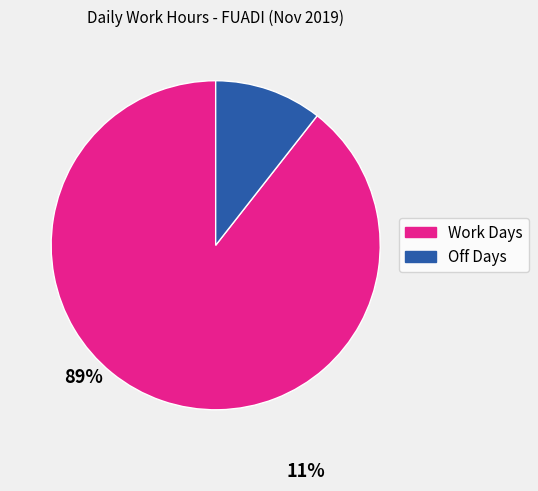

The Work Days slice represents 89% of the pie. True or false?

True